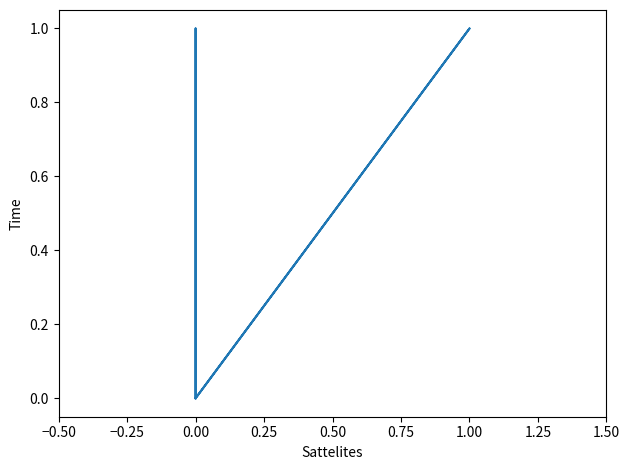

Between 1.50 and −0.50, which is larger?

1.50